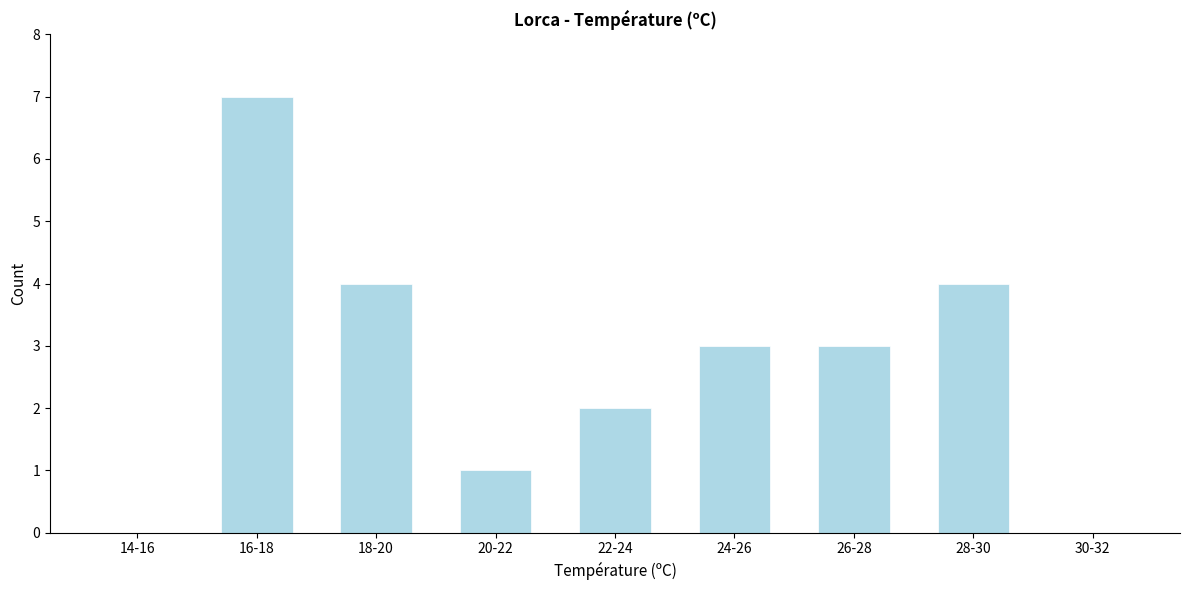

Reading left to right, transcribe all the data shown in this chart.

14-16=0	16-18=7	18-20=4	20-22=1	22-24=2	24-26=3	26-28=3	28-30=4	30-32=0